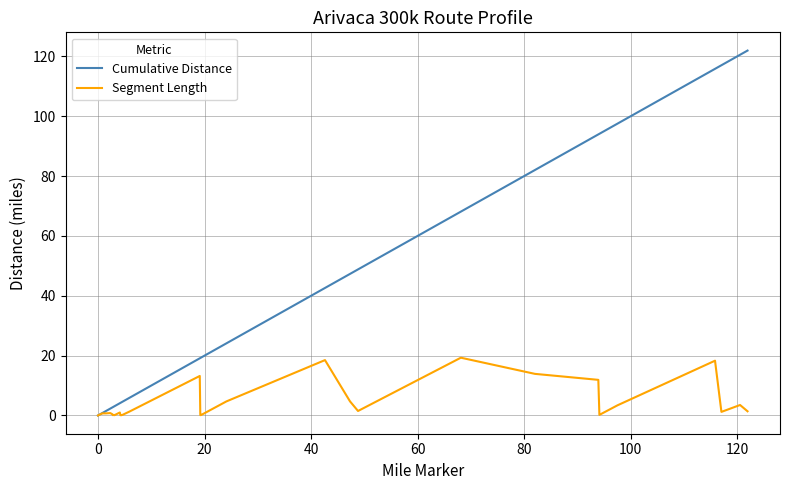

Which series has the widest spread of values?

Cumulative Distance